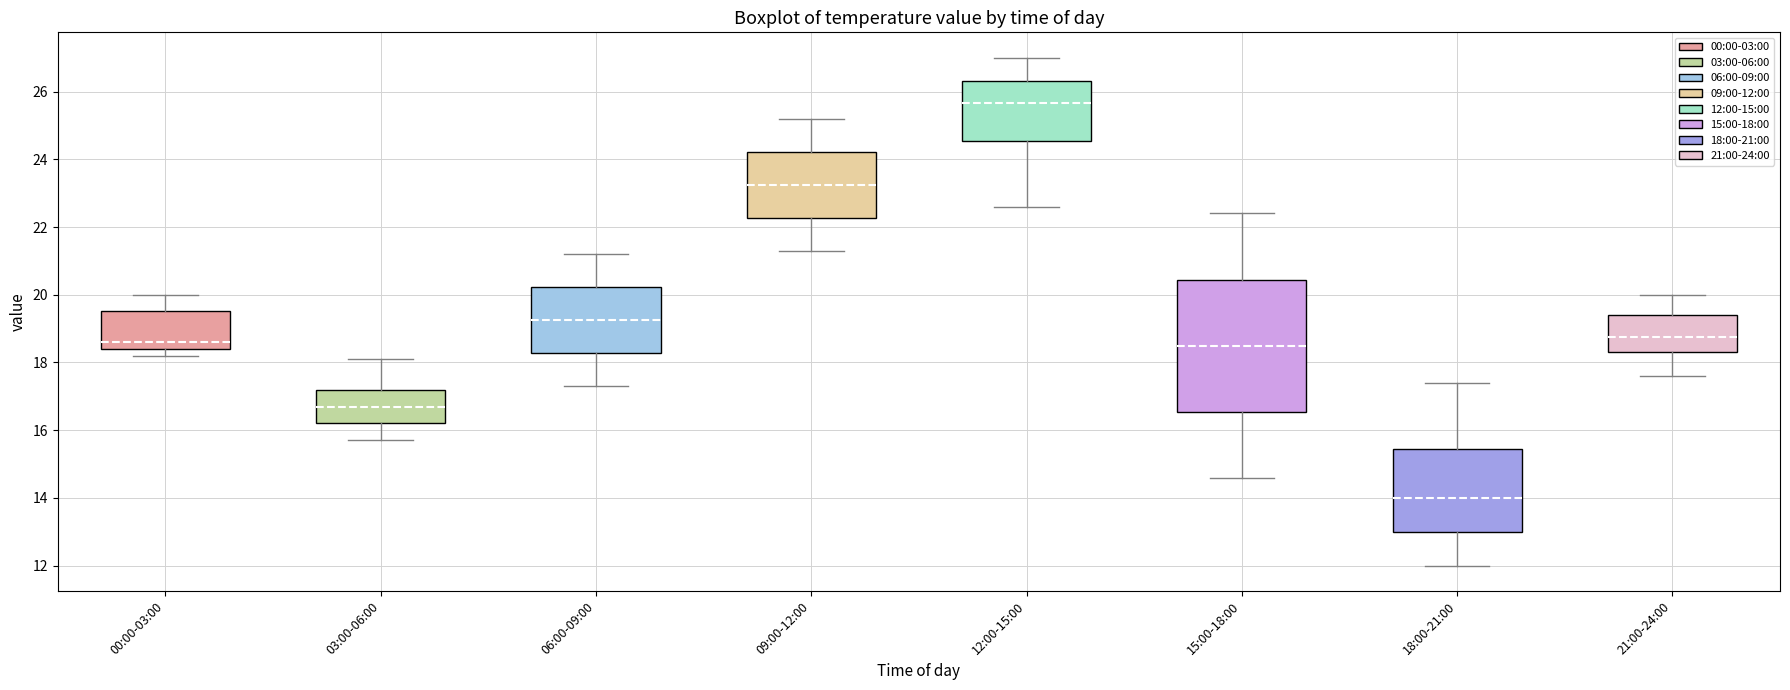

Which box is the tallest, from its lower edge to its upper edge?

15:00-18:00